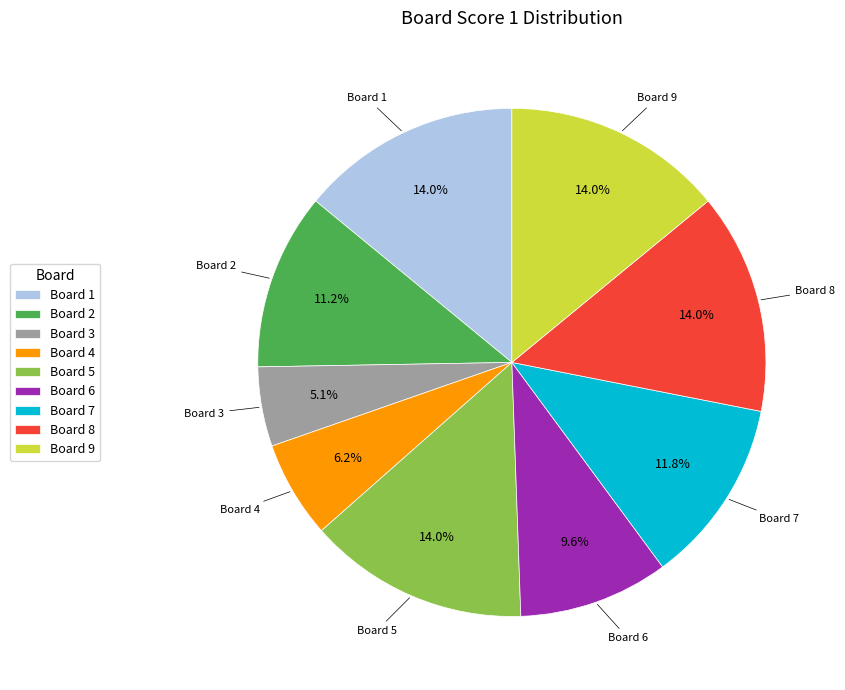

Which has a higher value, Board 4 or Board 5?

Board 5